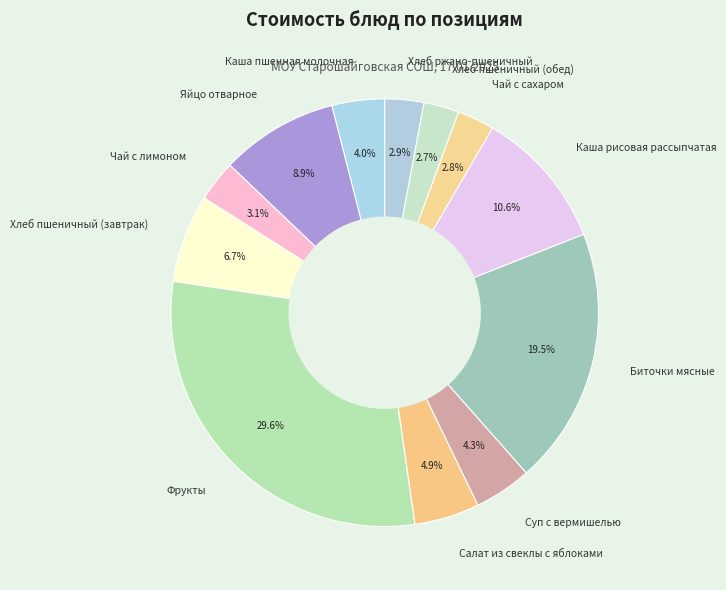

Is there any slice that represents more than half of the pie?

No